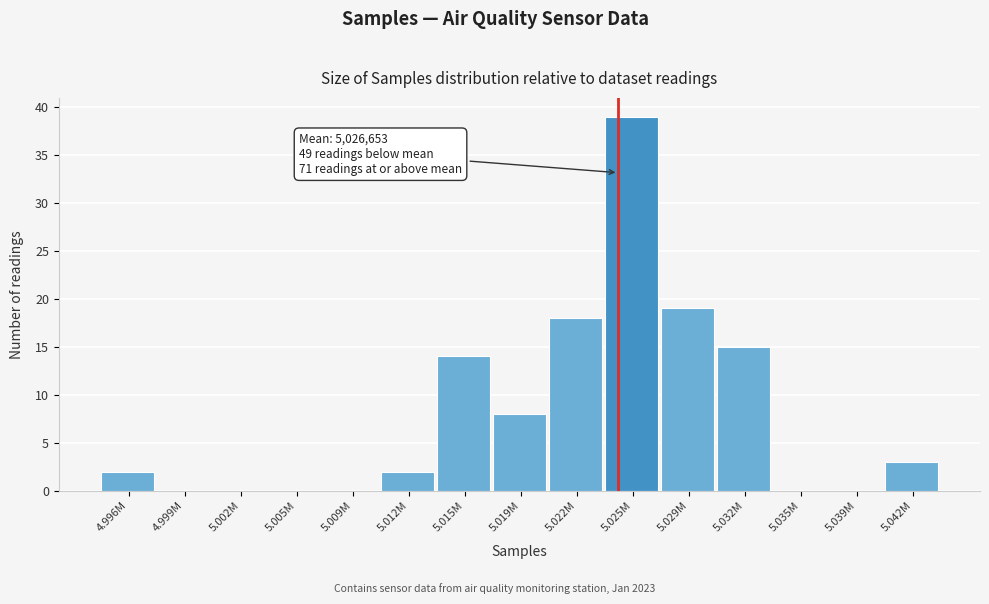

Reading left to right, list all the values displayed in this chart.

4.996M=2	4.999M=0	5.002M=0	5.005M=0	5.009M=0	5.012M=2	5.015M=14	5.019M=8	5.022M=18	5.025M=39	5.029M=19	5.032M=15	5.035M=0	5.039M=0	5.042M=3